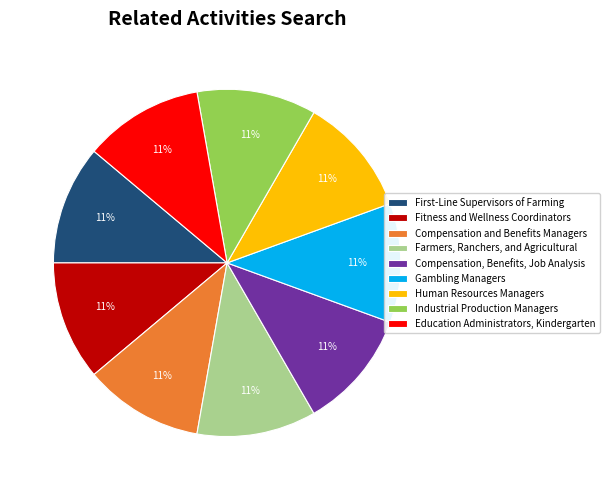

The Human Resources Managers slice represents 1% of the pie. True or false?

False